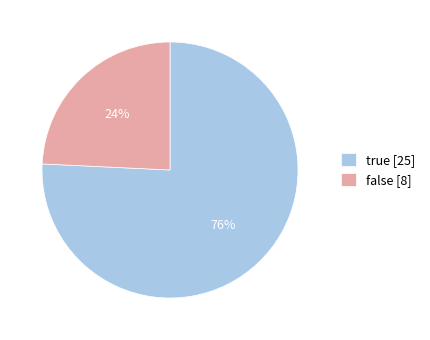

What is the ratio of the value at false [8] to the value at true [25]?

0.3